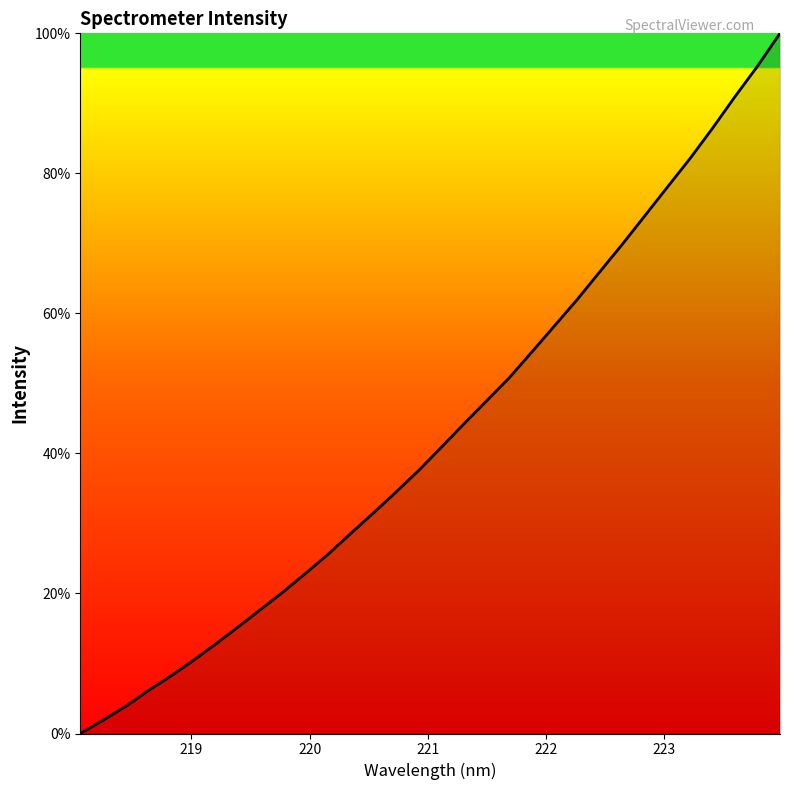

What is the difference between the maximum and minimum values?

100.0